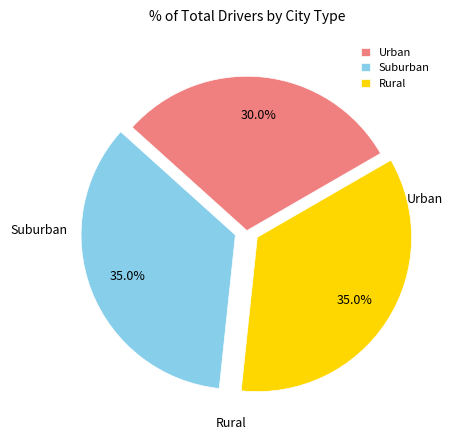

Does Urban represent more than half of the total?

No